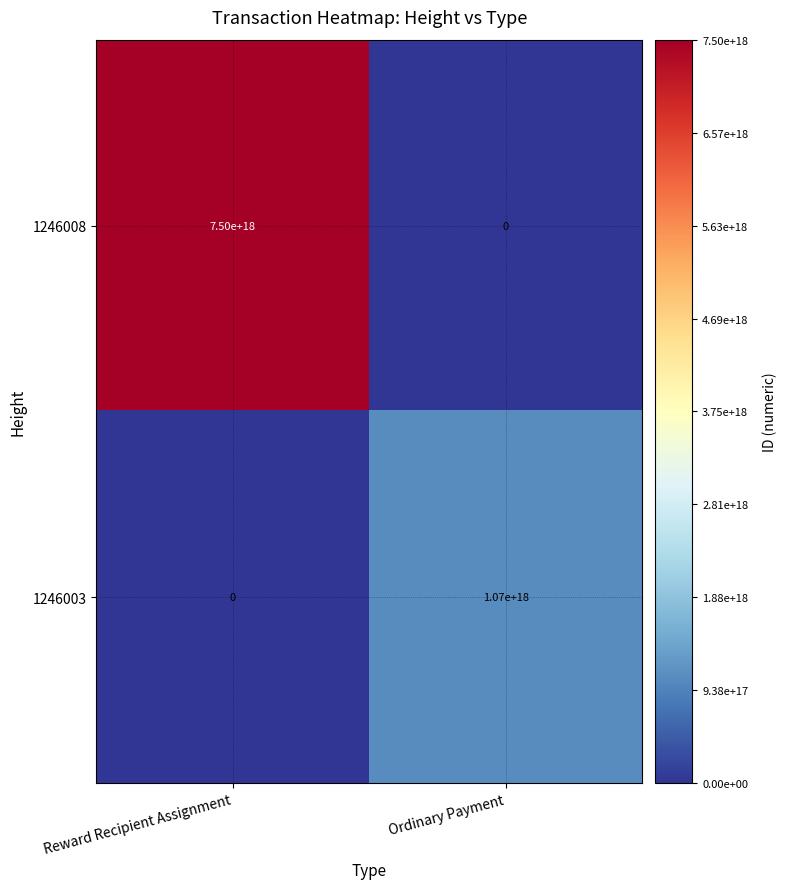

Is the value of 1246008 at Ordinary Payment greater than the value of 1246003 at Ordinary Payment?

No